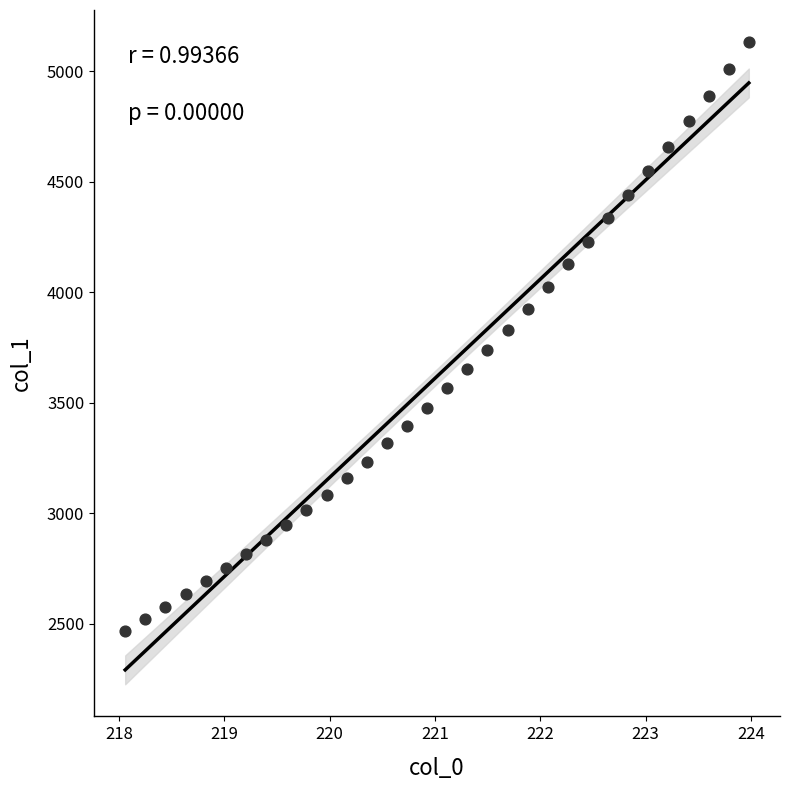

What is the range of X values (max minus min)?

5.9